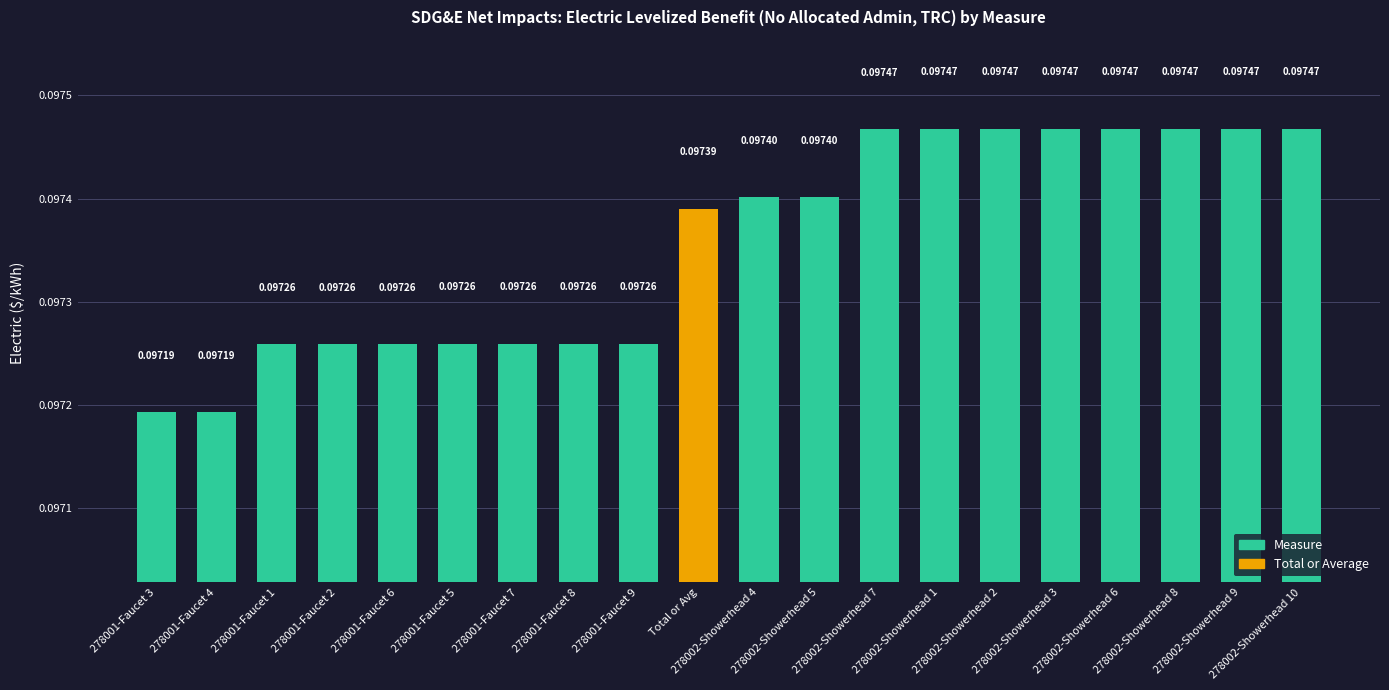

What is the sum of all values?

1.9